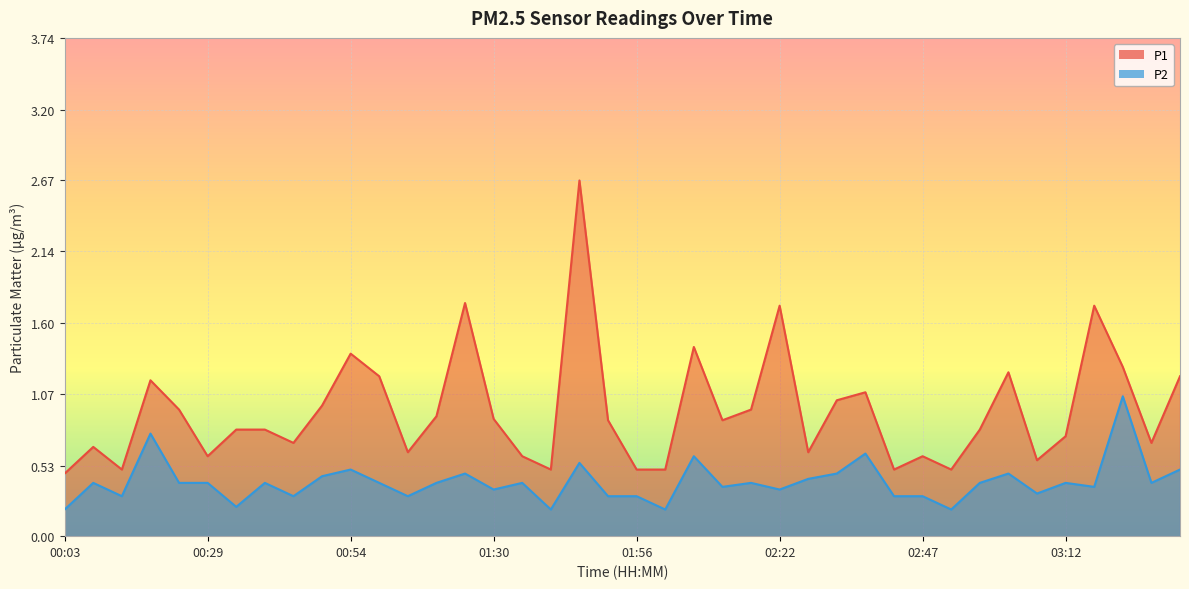

What is the difference between the maximum and second lowest values in the P1 series?

2.2